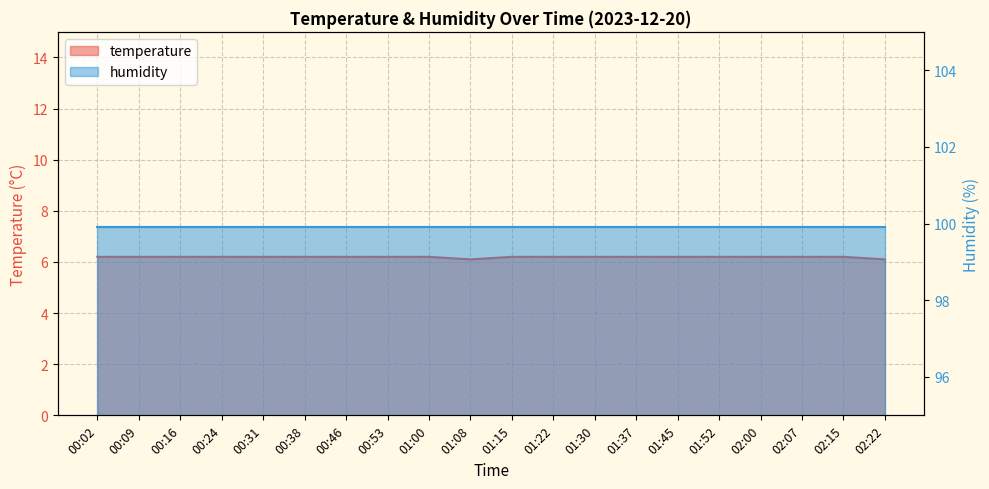

Does the chart have visible grid lines?

Yes